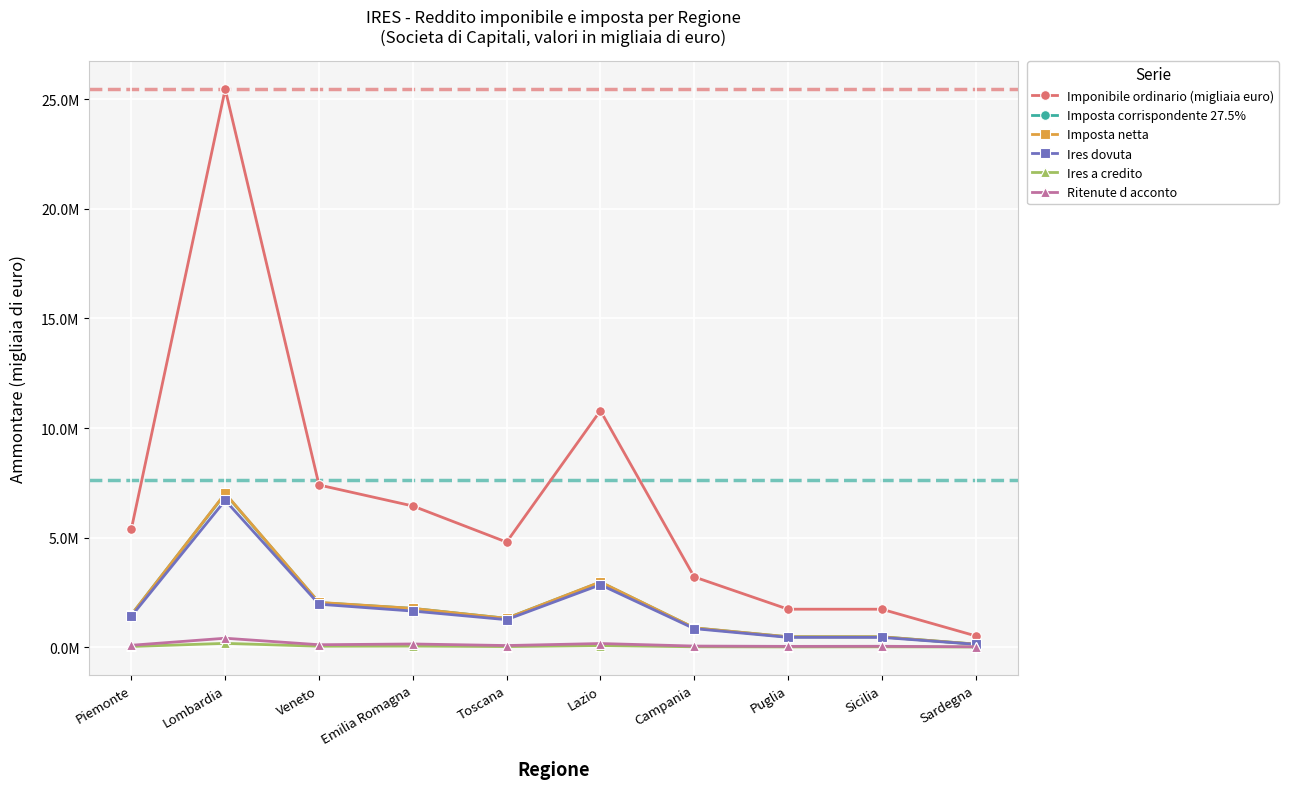

True or false: Imposta netta has more than 1 points higher than both neighbors.

True